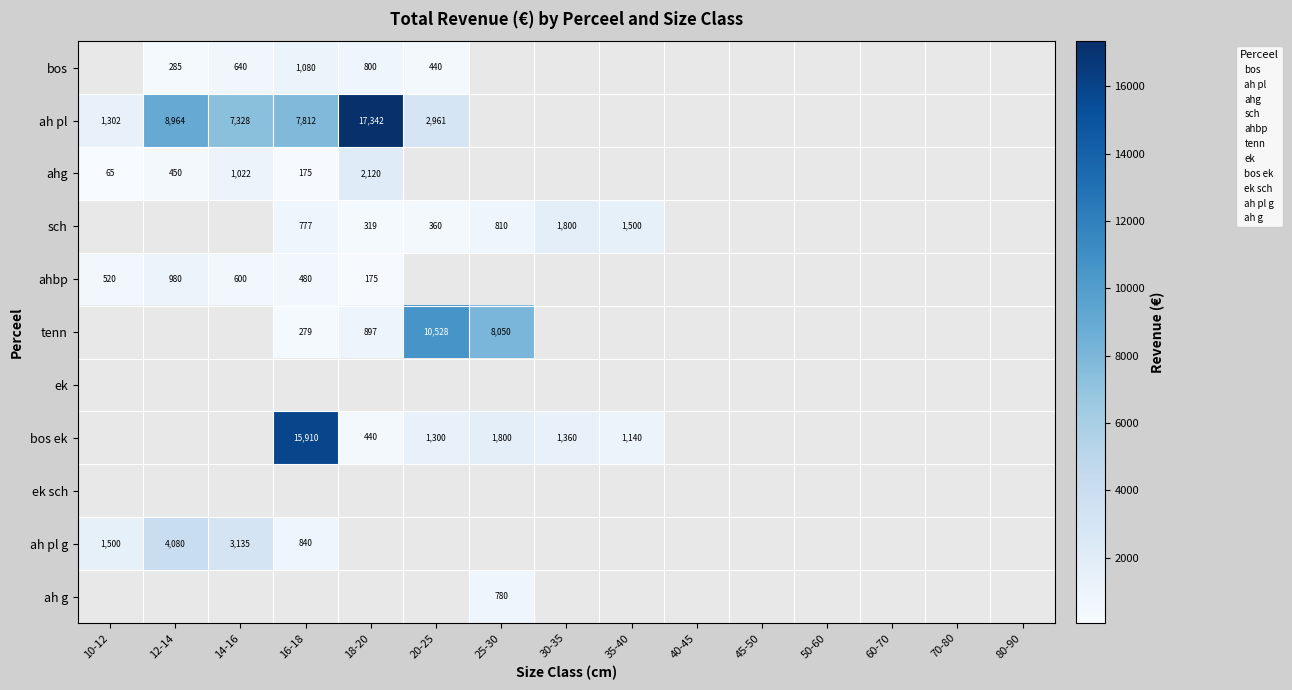

How many positive values does the tenn series have?

4